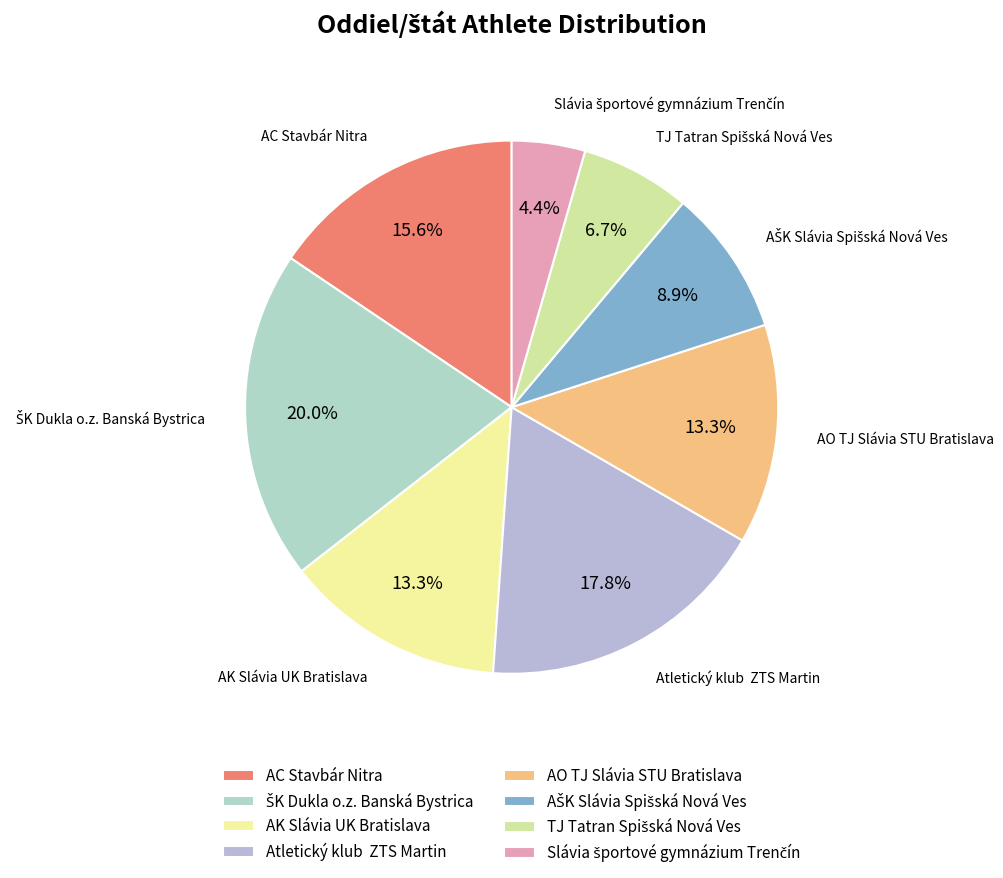

Do AC Stavbár Nitra and AK Slávia UK Bratislava together represent more than half of the pie?

No